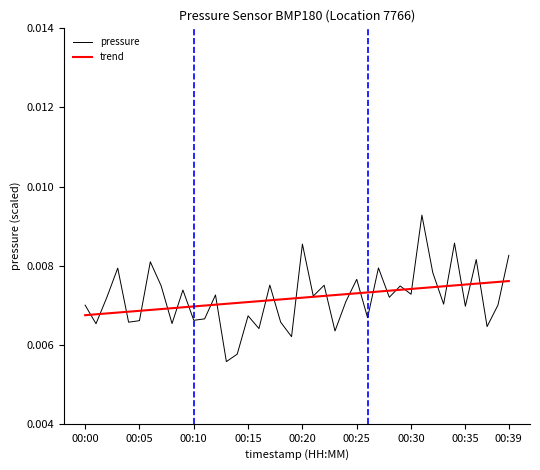

Which series has the widest spread of values?

pressure